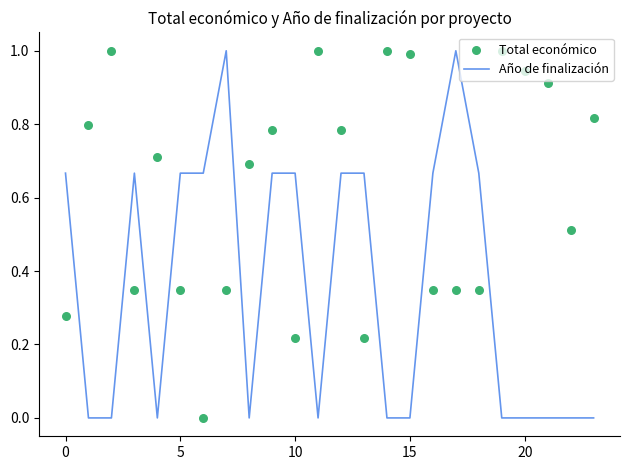

What is the total value across all series at 8?

0.7